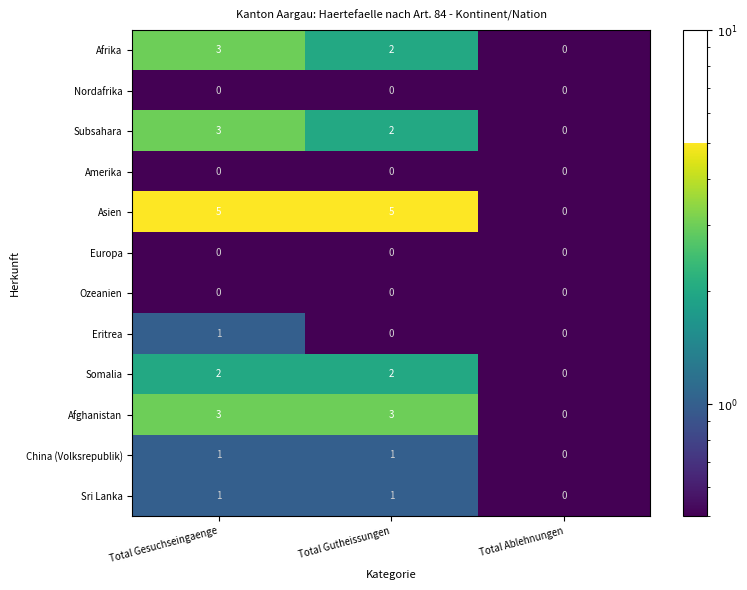

At which label is Sri Lanka closest to 0?

Total Ablehnungen